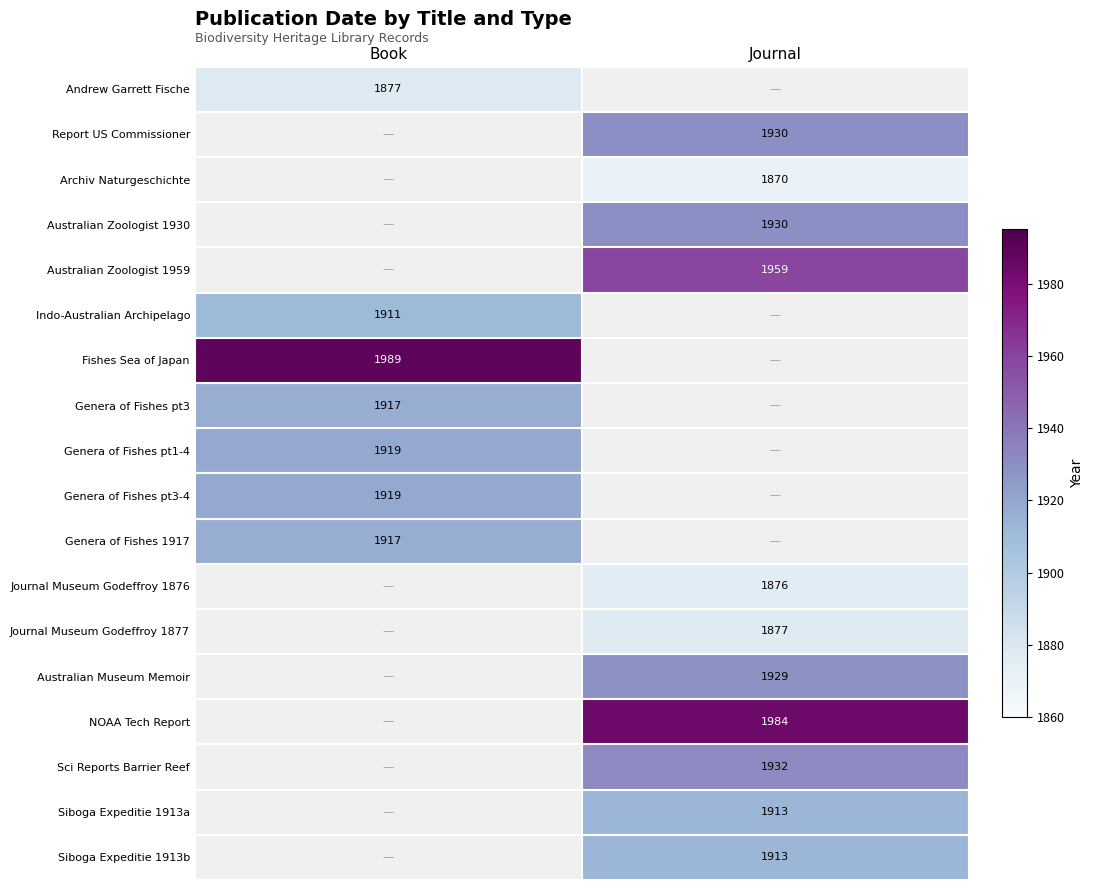

The value of Australian Museum Memoir at Journal is 1085. True or false?

False